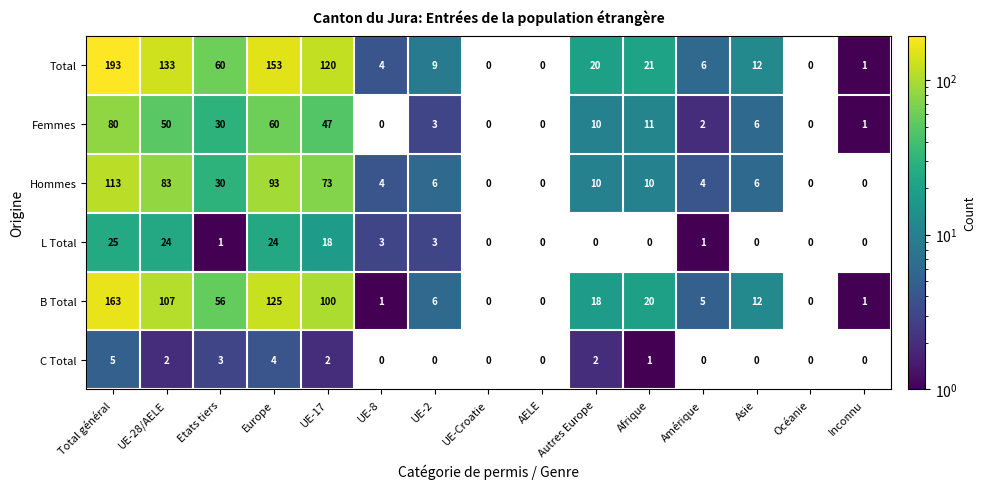

What is the spread (max minus min) of values at UE-2?

9